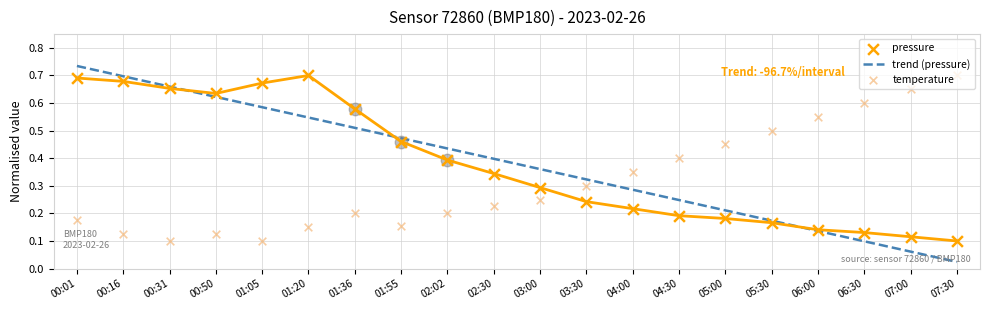

What is the total value across all series at 03:00?

0.9